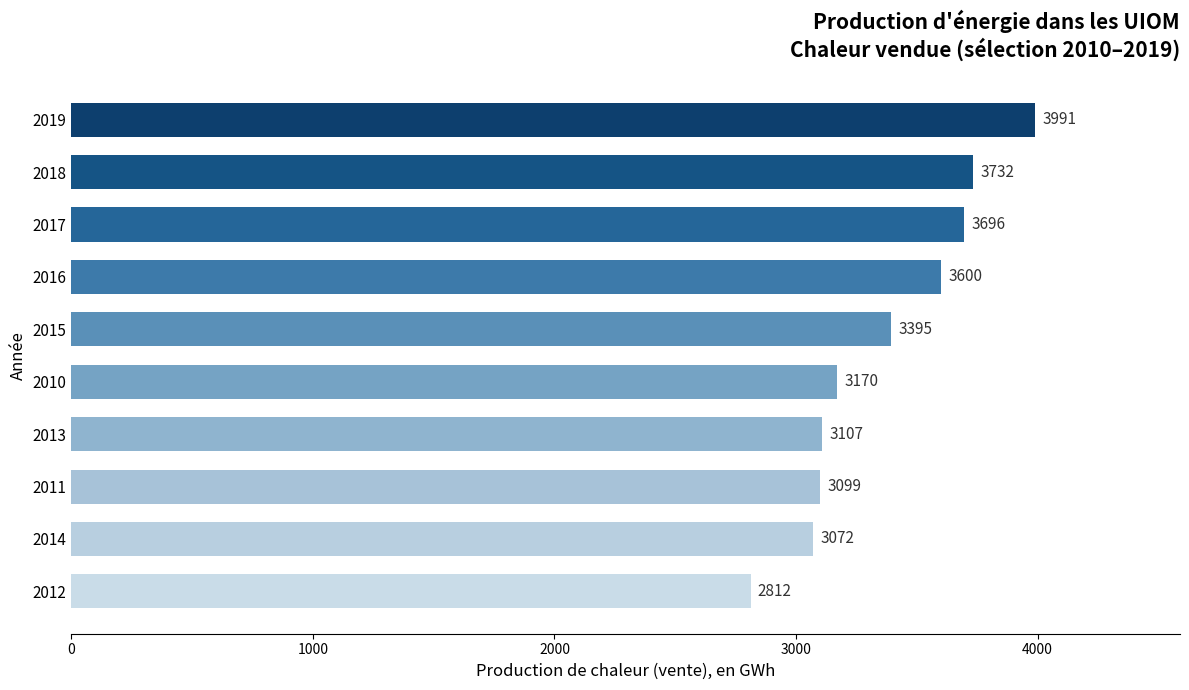

What is the average value?

3367